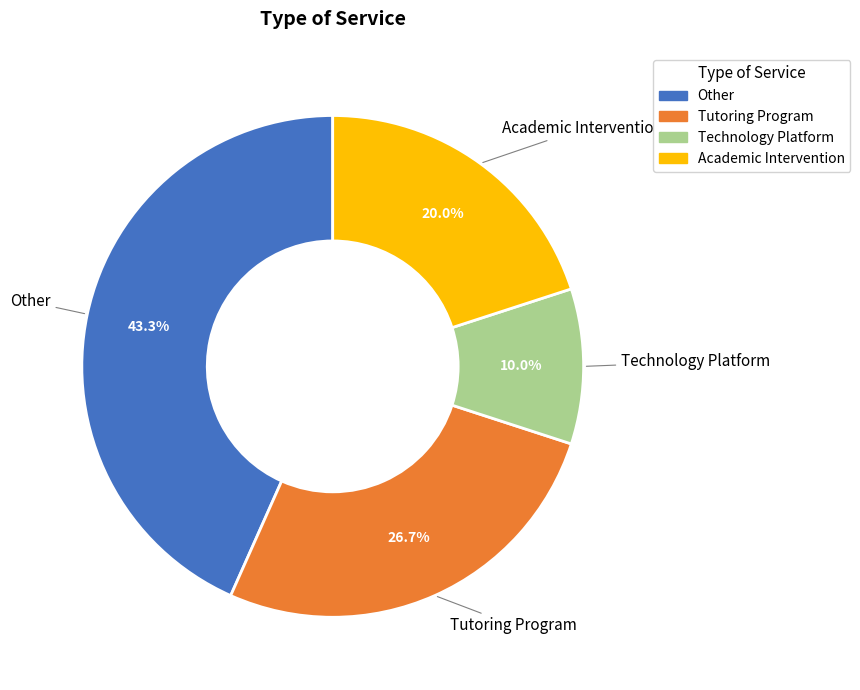

Is there any slice that represents more than half of the pie?

No